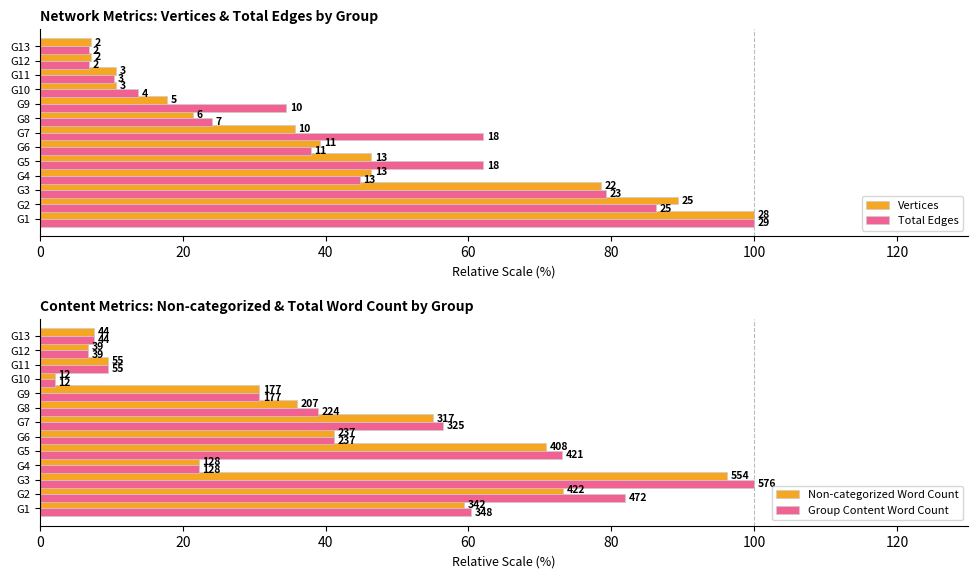

Which series has the widest spread of values?

Group Content Word Count